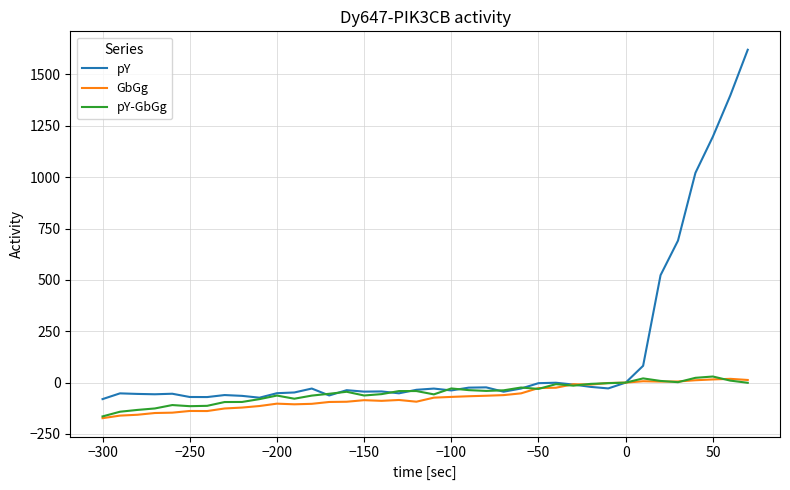

Is this an area chart (filled region under the line)?

No